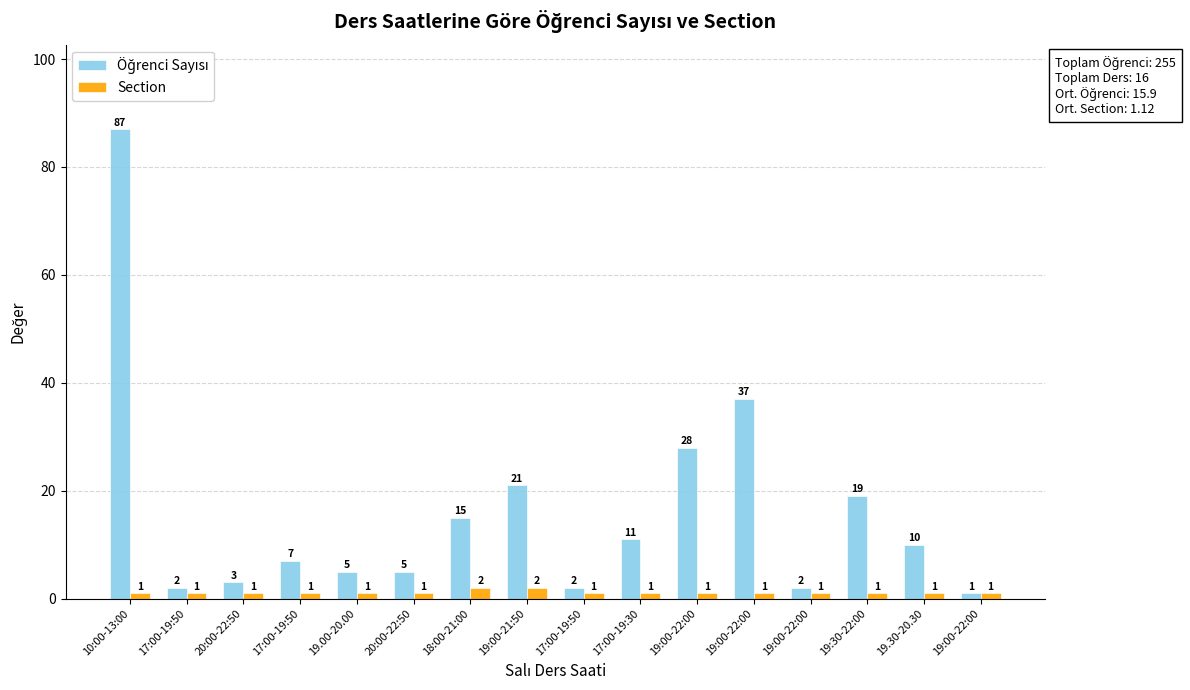

The value of Section at 19:00-21:50 is 2. True or false?

True